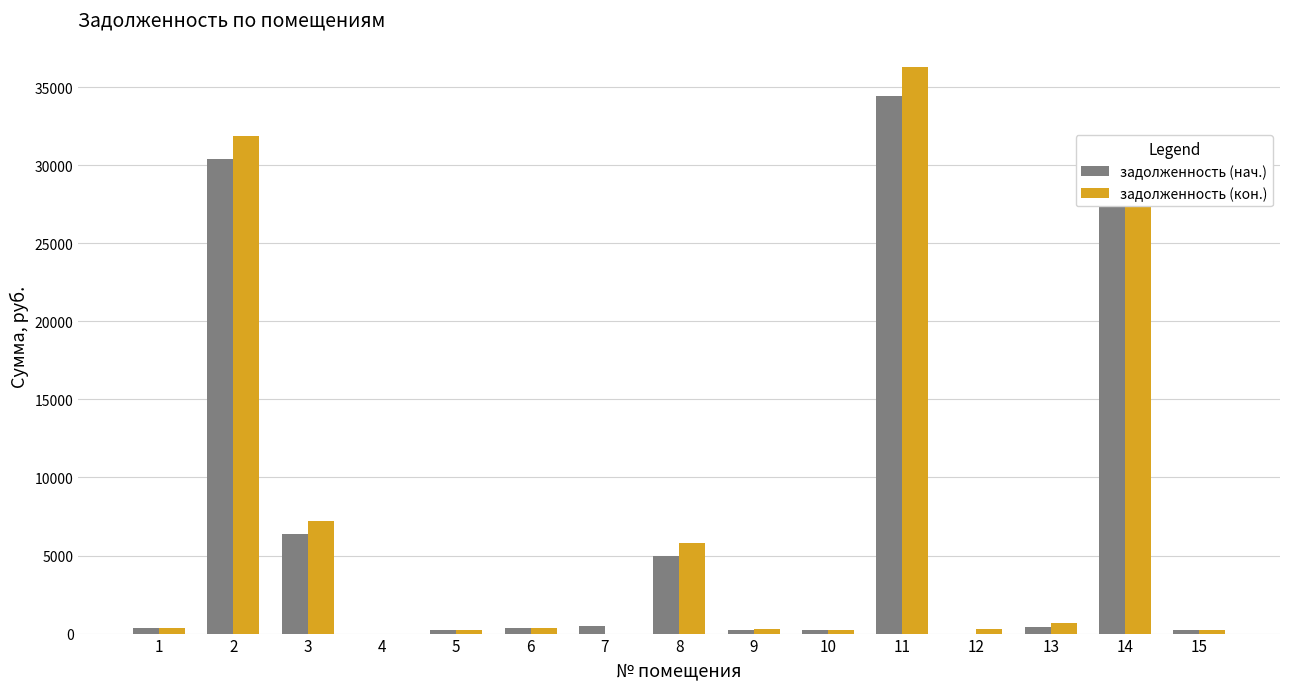

Does the chart contain stacked bars?

No